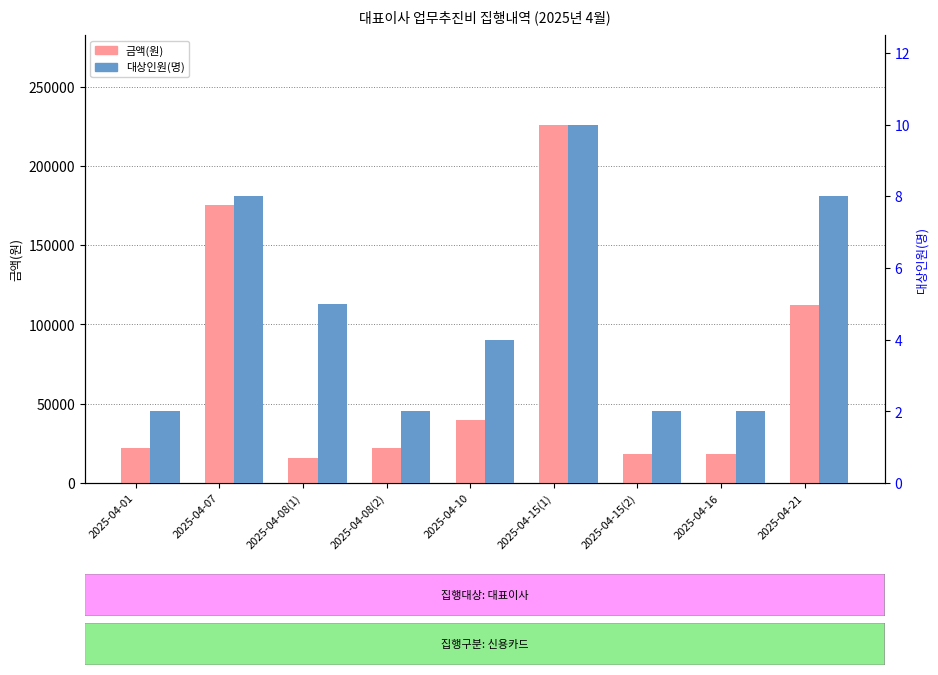

How many values in the 대상인원(명) series are below 4?

4